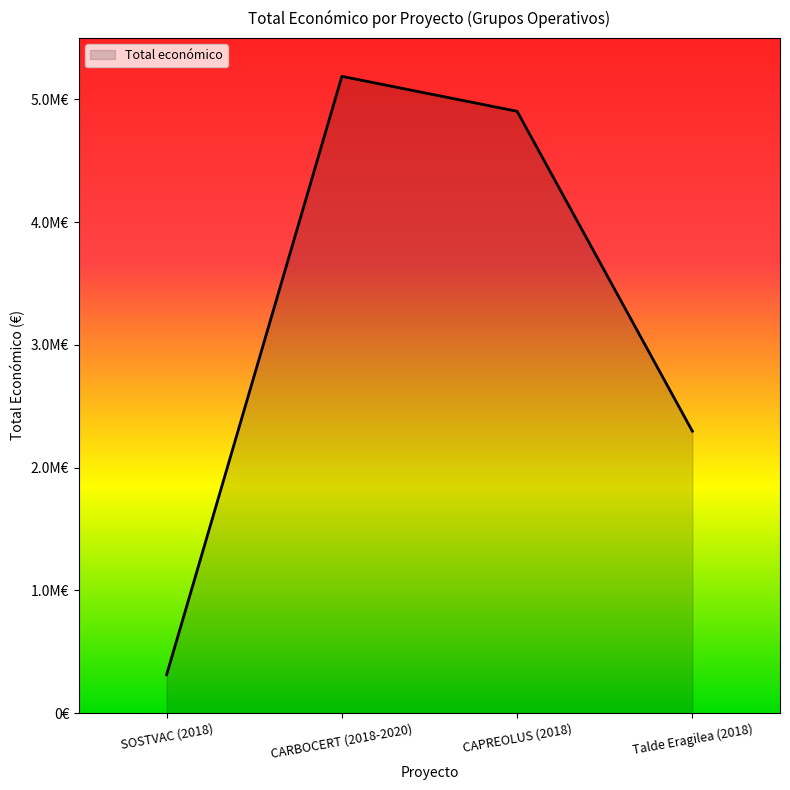

What position from the left is CARBOCERT (2018-2020)?

2